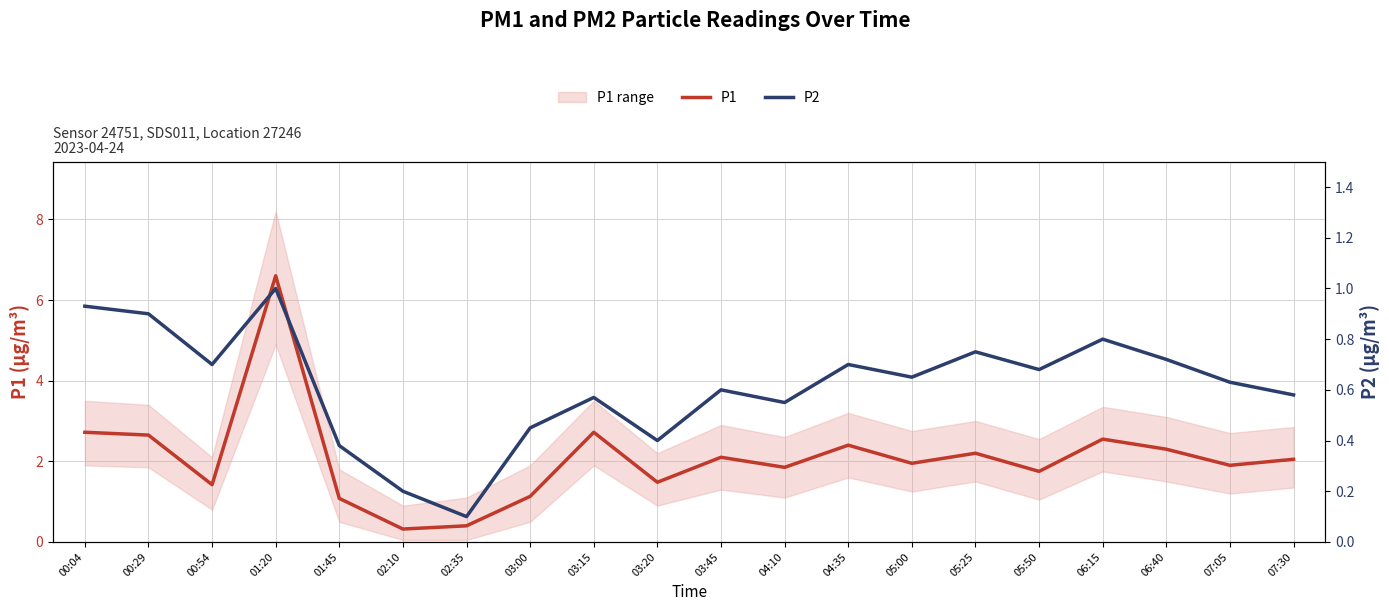

What is the sum of all P2 values?

12.3